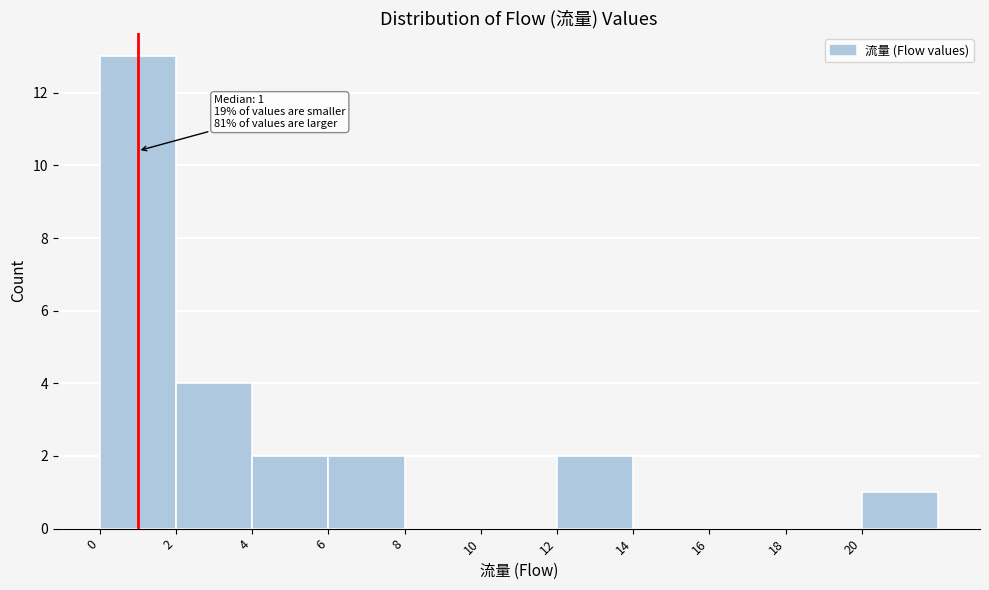

Over which range of the x-axis is the bar tallest?

0 to 2